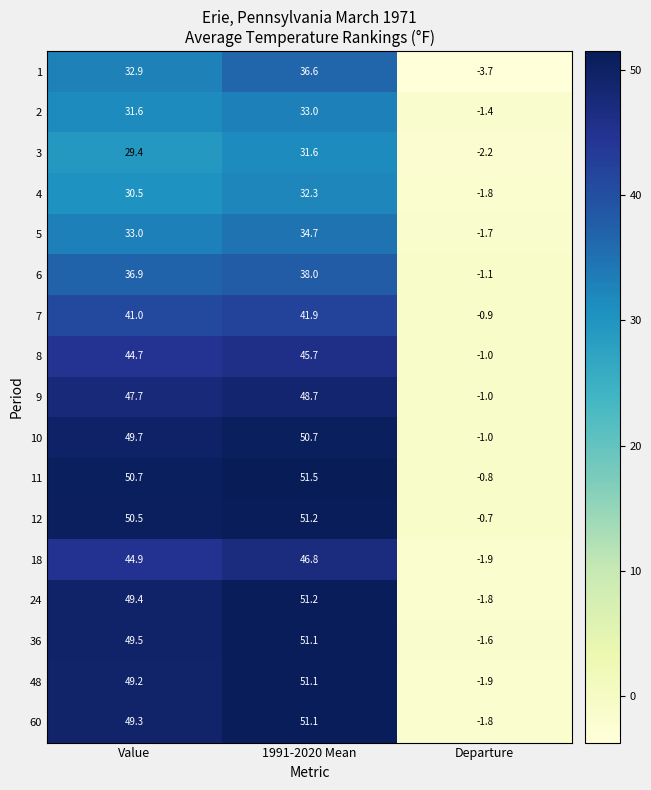

Where does the 1 series first go above 32?

Value